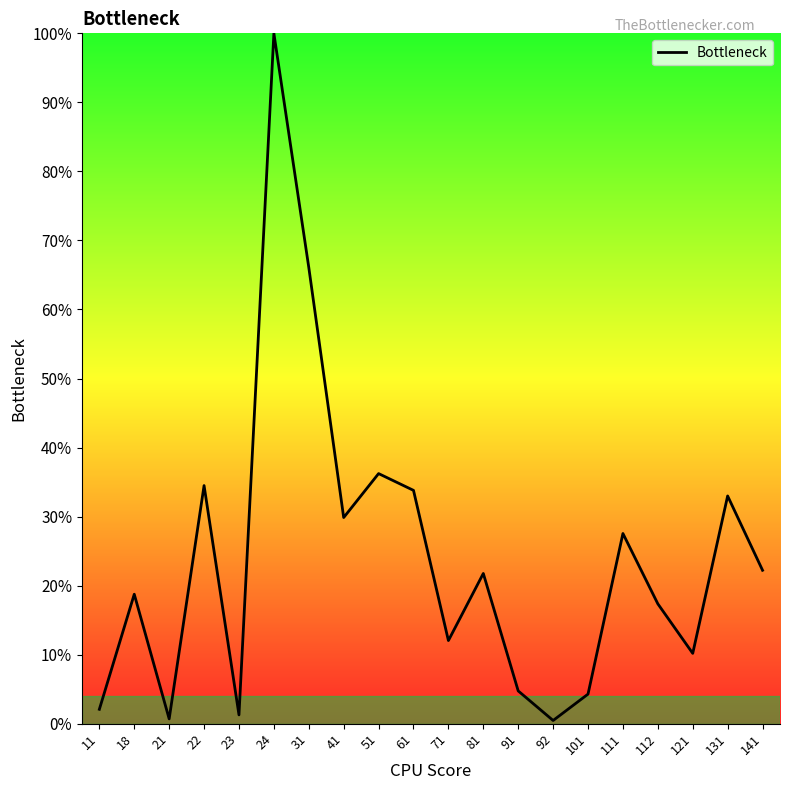

True or false: the data shows 27.3 at 24.

False